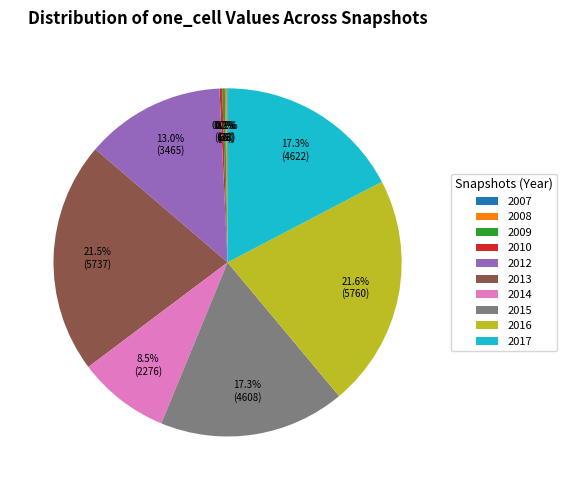

Does any single category account for the majority?

No